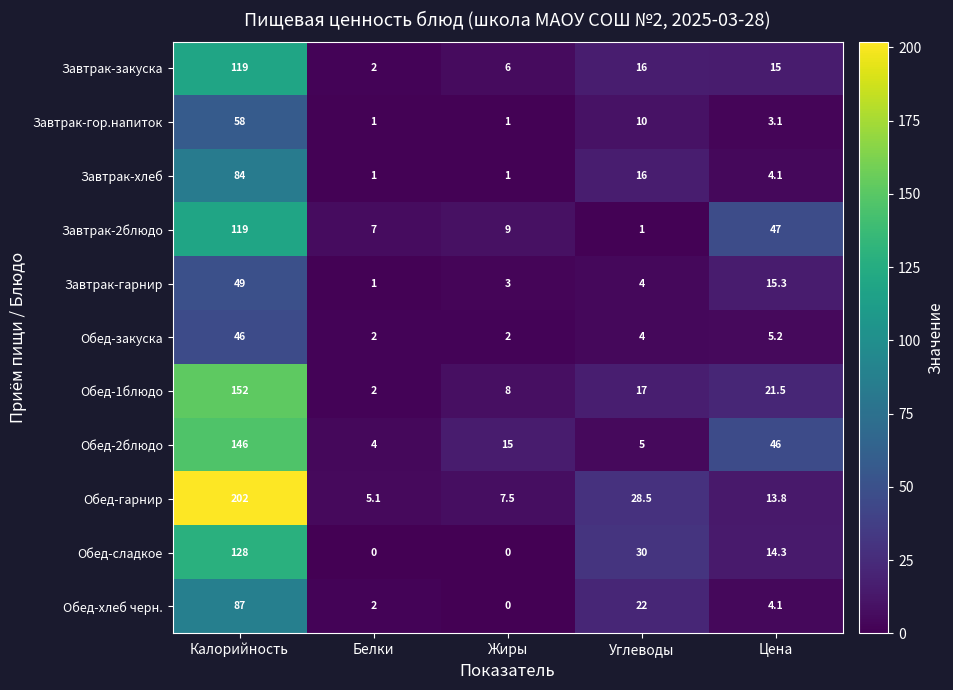

Which series has the widest spread of values?

Обед-гарнир